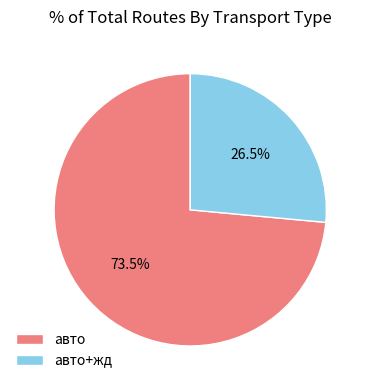

Which category has the smallest portion of the pie?

авто+жд